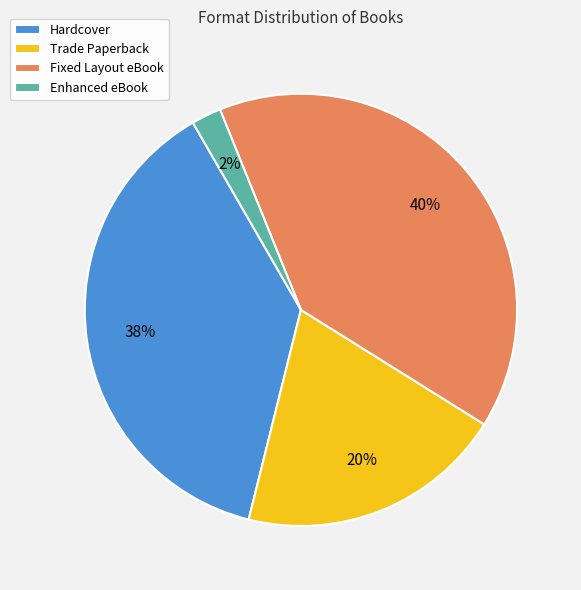

Rank the categories by value from lowest to highest.

Enhanced eBook, Trade Paperback, Hardcover, Fixed Layout eBook